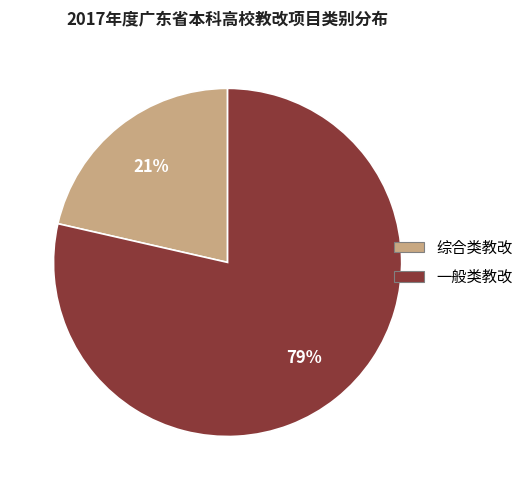

What is the ratio of the value at 综合类教改 to the value at 一般类教改?

0.3